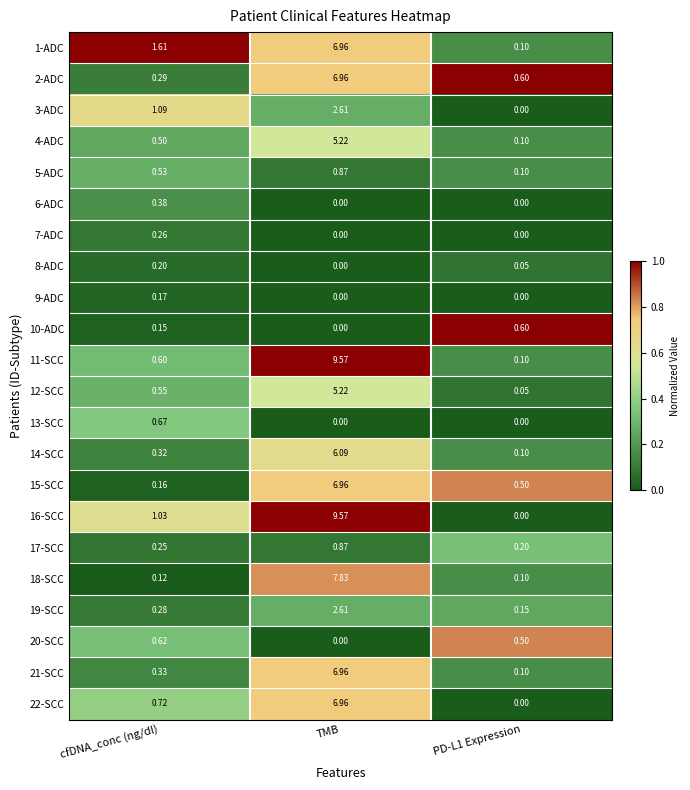

At which label is 1-ADC closest to 3?

cfDNA_conc (ng/dl)